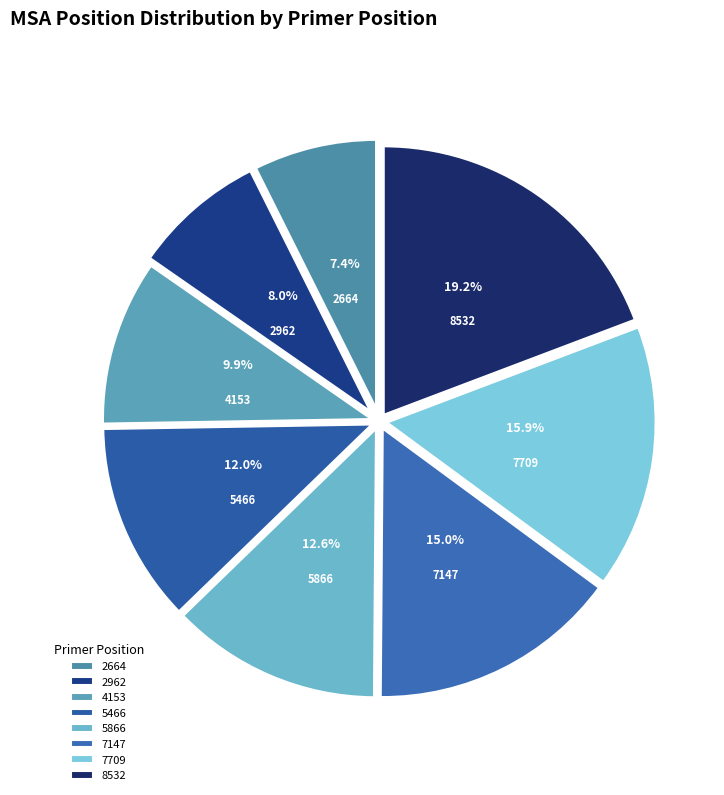

The 8532 slice represents 19% of the pie. True or false?

True